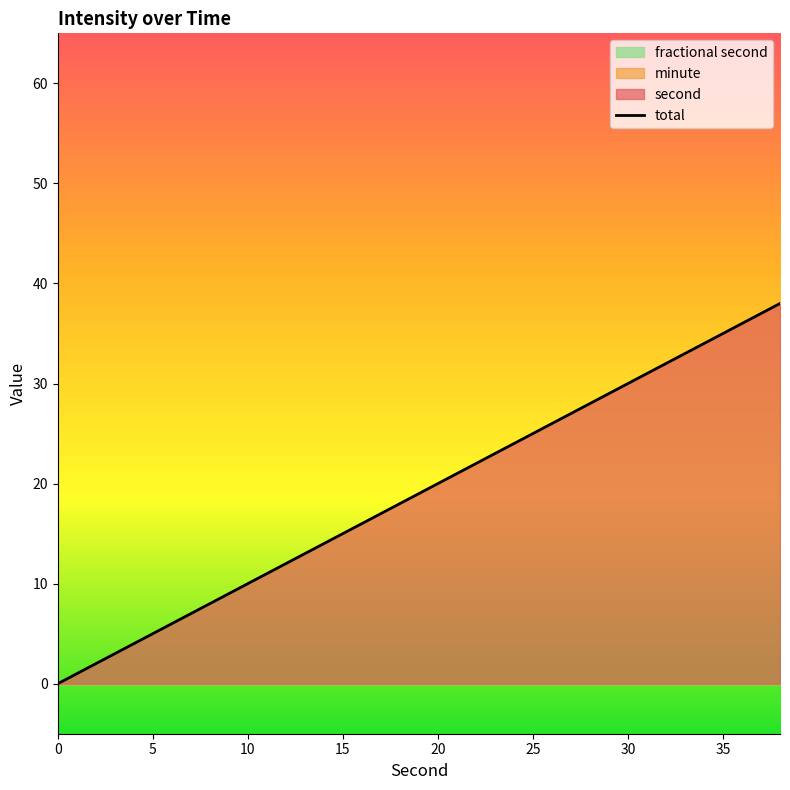

True or false: minute and second intersect in this chart.

False